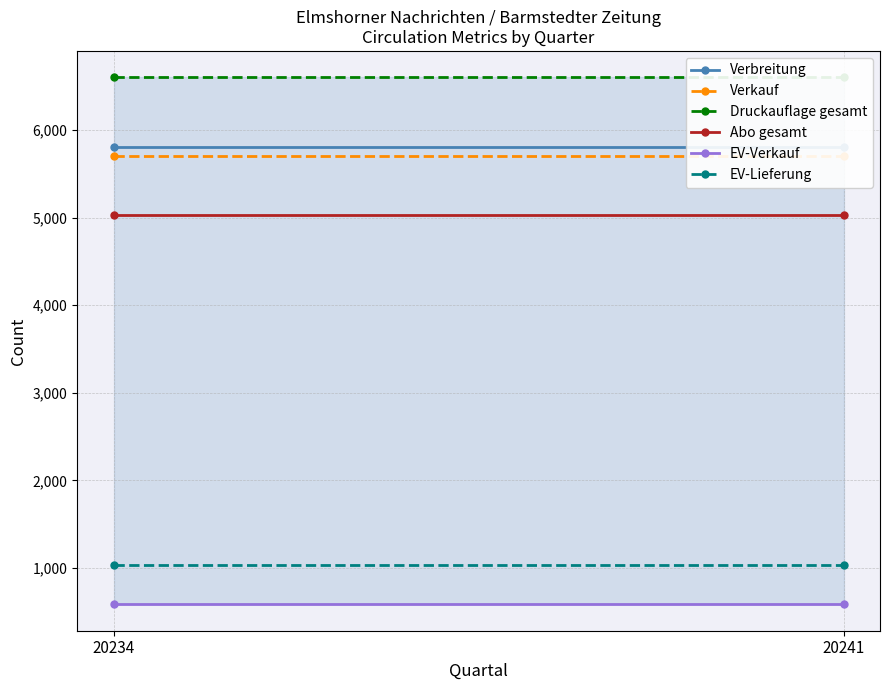

What is the approximate value of EV-Verkauf at 20241?

584